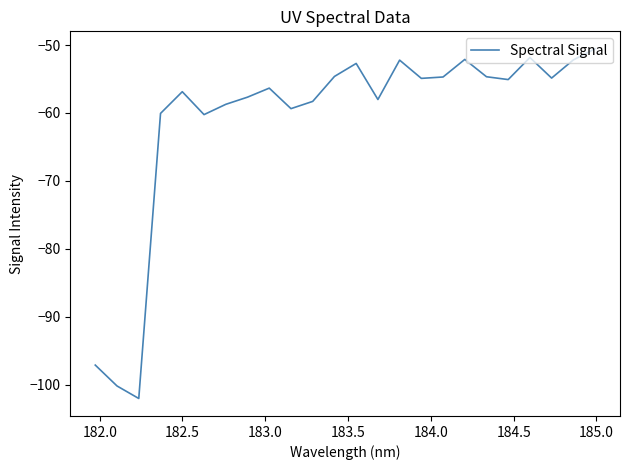

What is the difference between the maximum and minimum values?

51.5